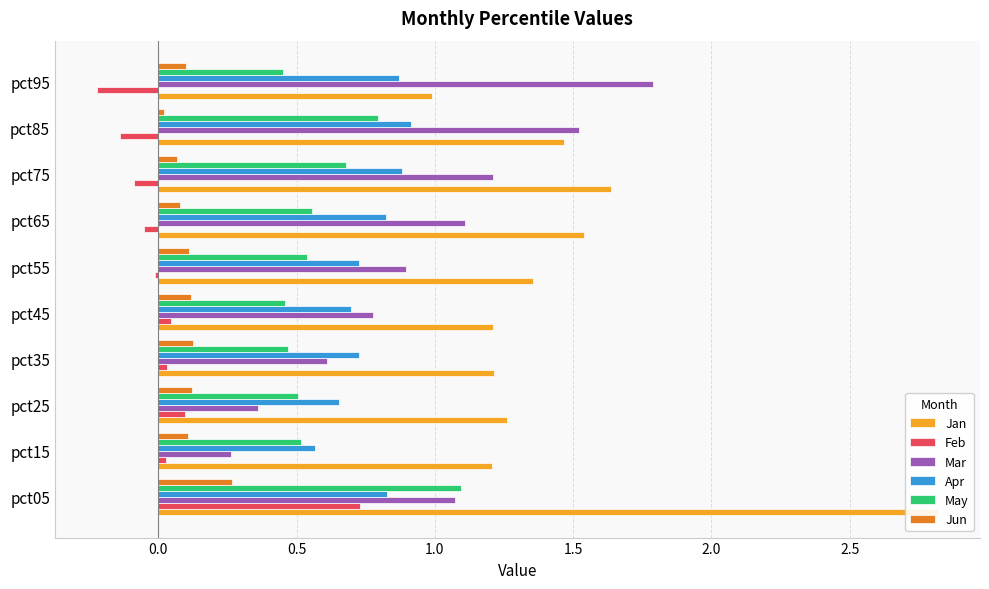

Reading left to right, extract all data points from this chart.

Jan: 2.8	1.2	1.3	1.2	1.2	1.4	1.5	1.6	1.5	1.0
Feb: 0.7	0.0	0.1	0.0	0.0	-0.0	-0.1	-0.1	-0.1	-0.2
Mar: 1.1	0.3	0.4	0.6	0.8	0.9	1.1	1.2	1.5	1.8
Apr: 0.8	0.6	0.7	0.7	0.7	0.7	0.8	0.9	0.9	0.9
May: 1.1	0.5	0.5	0.5	0.5	0.5	0.6	0.7	0.8	0.4
Jun: 0.3	0.1	0.1	0.1	0.1	0.1	0.1	0.1	0.0	0.1